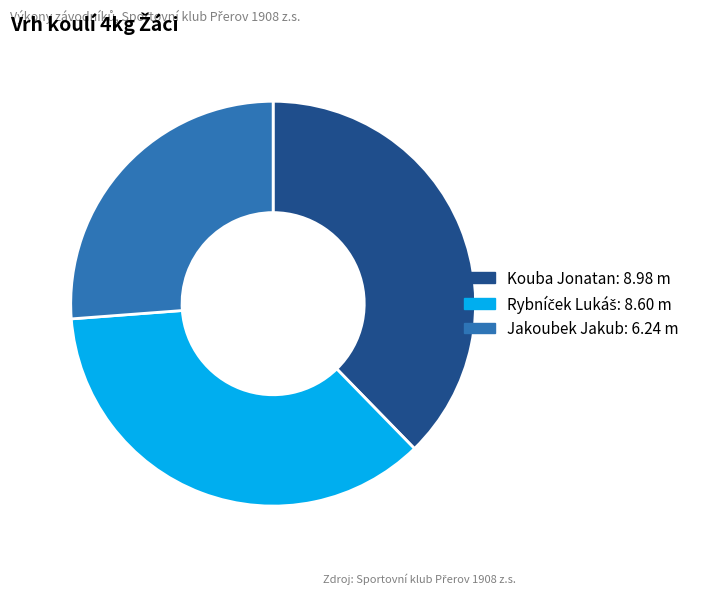

How many segments does this pie chart have?

3